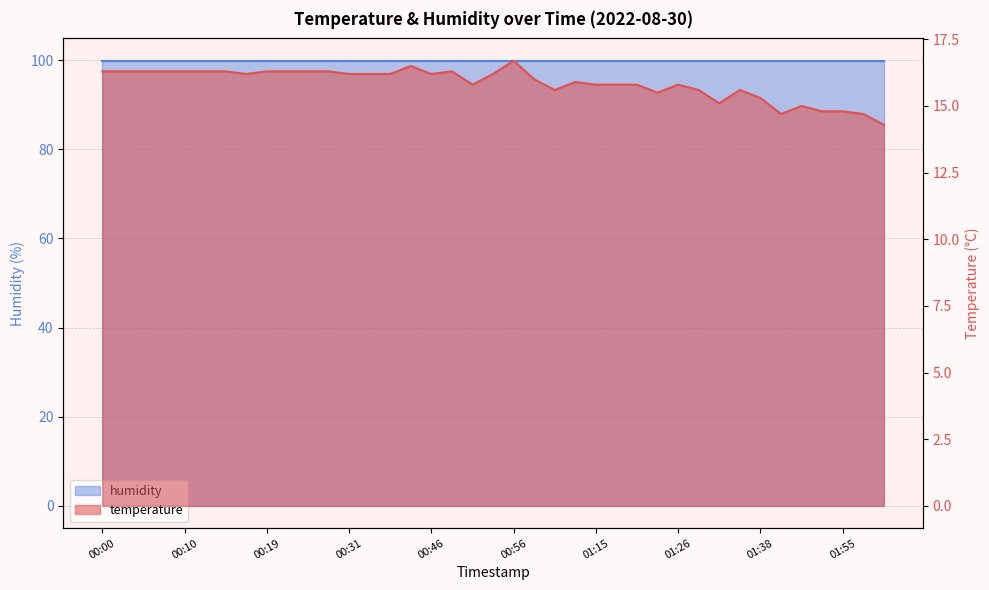

What is the difference between the maximum and minimum values?

2.4